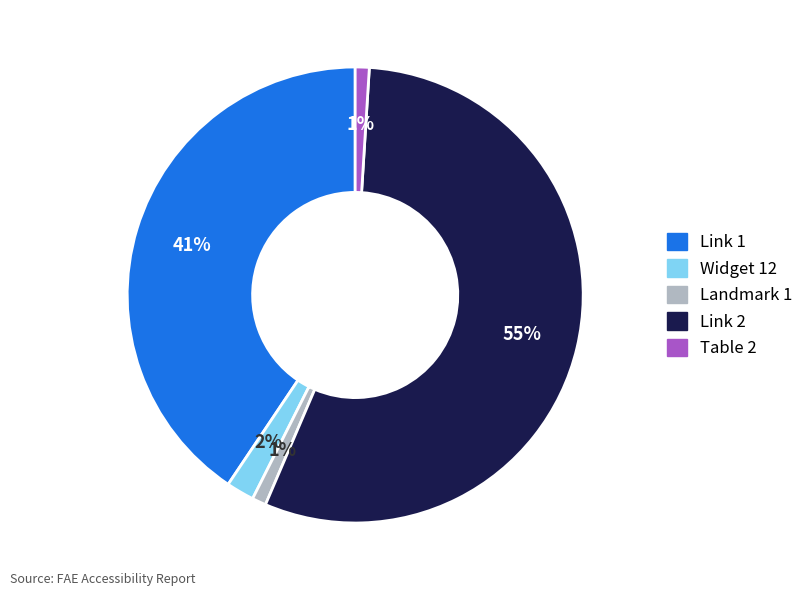

True or false: Landmark 1 accounts for 16% of the total.

False